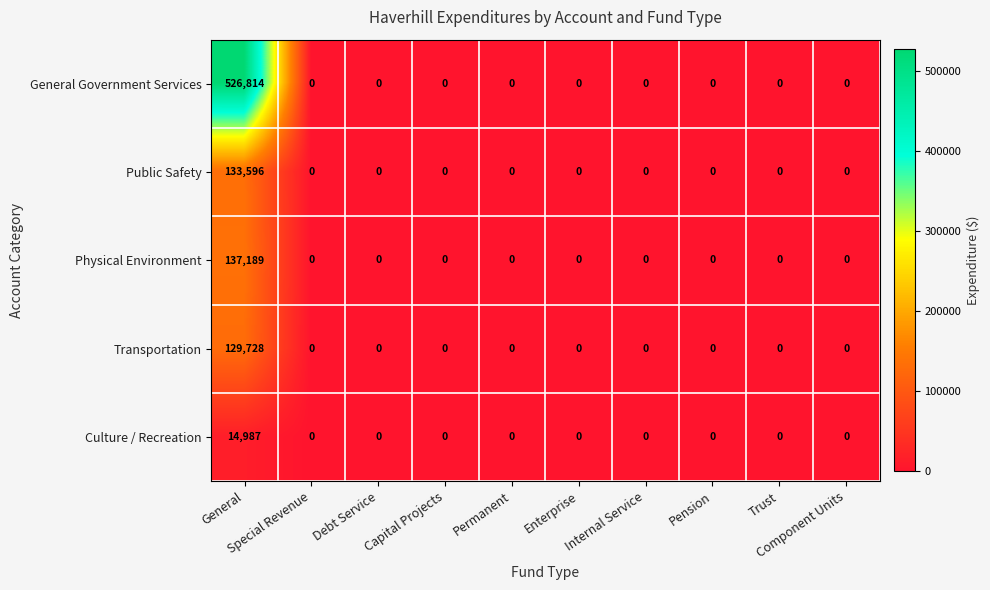

At which category is the sum across all series the highest?

General